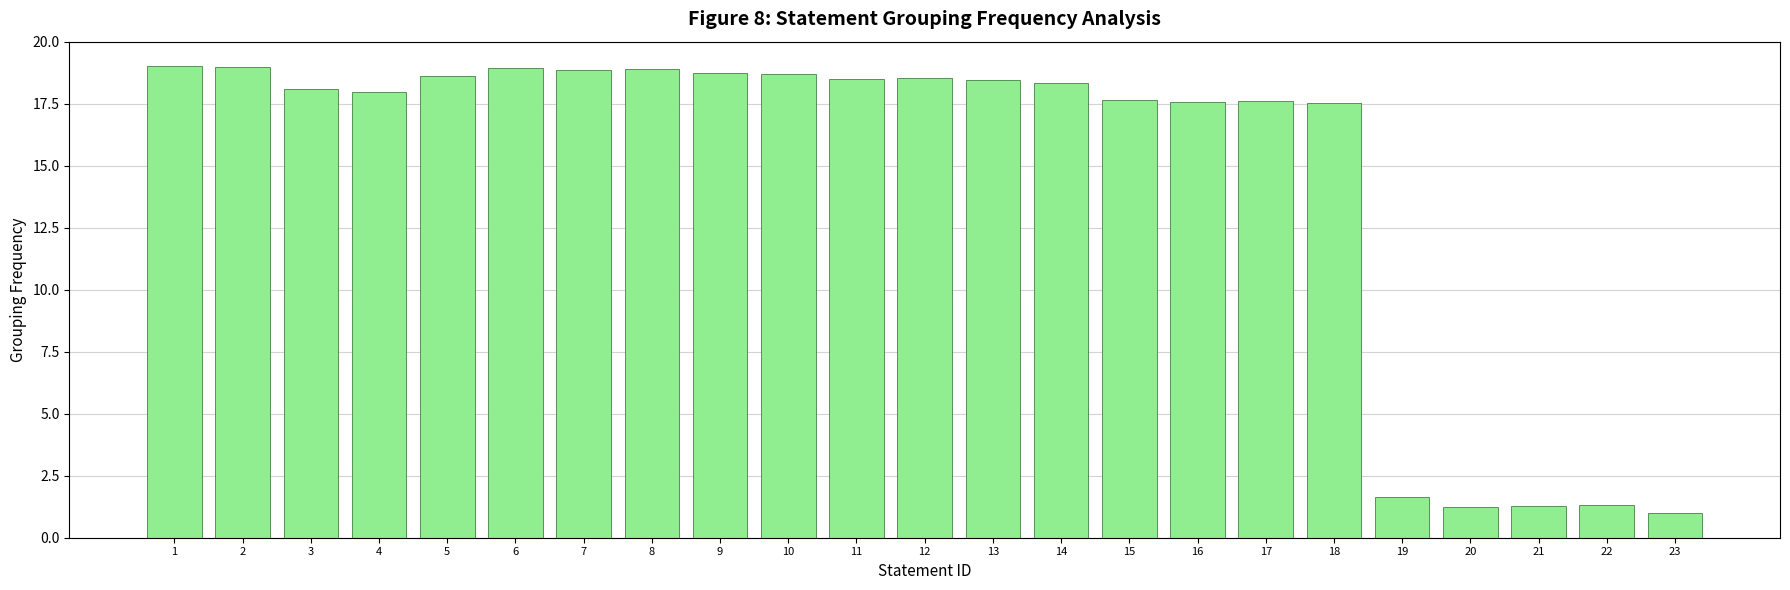

The value at 7 is 6.1. True or false?

False